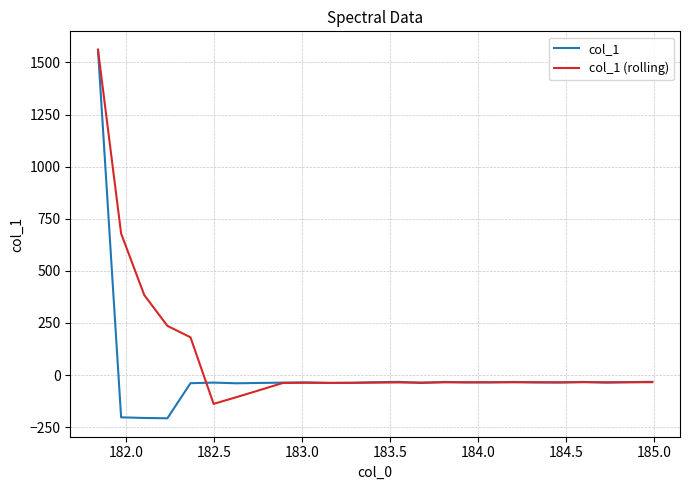

What is the maximum value shown in the chart?

1560.6